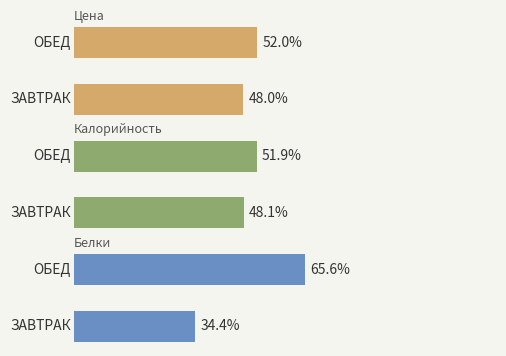

Count the number of data series in this chart.

3